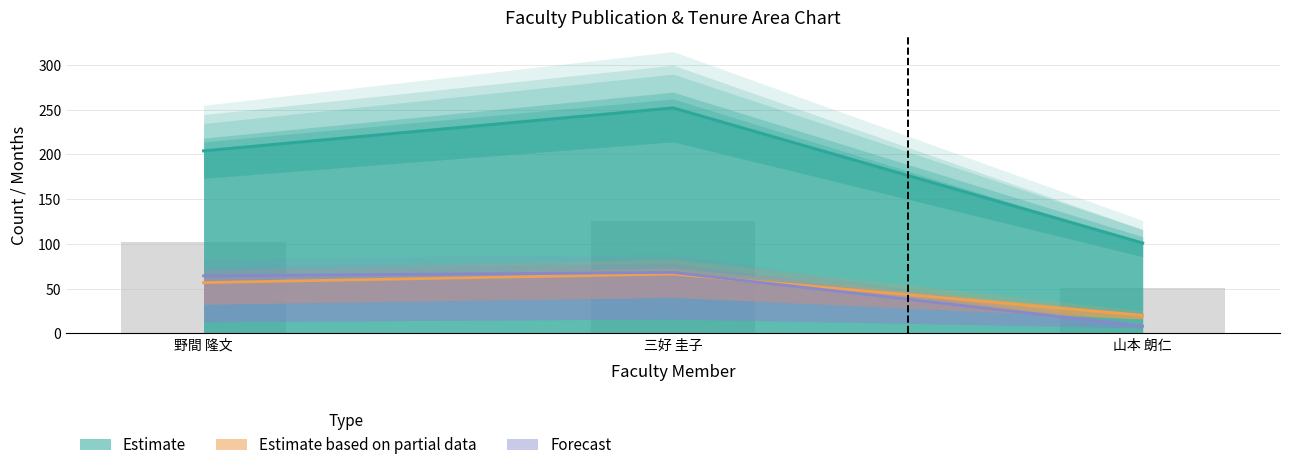

Which series has the largest total across all categories?

Estimate